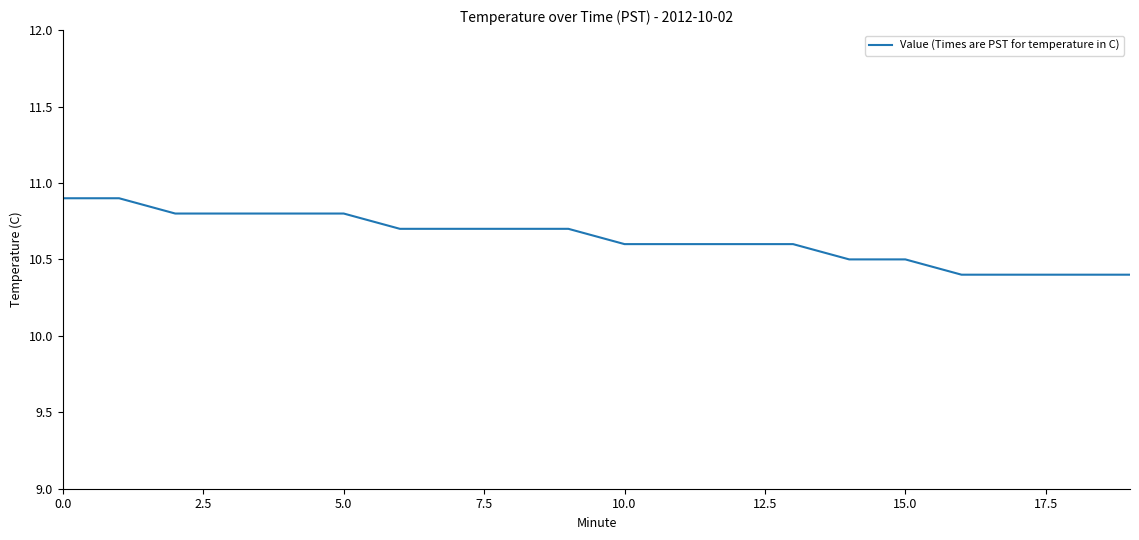

What is the greatest value displayed?

10.9